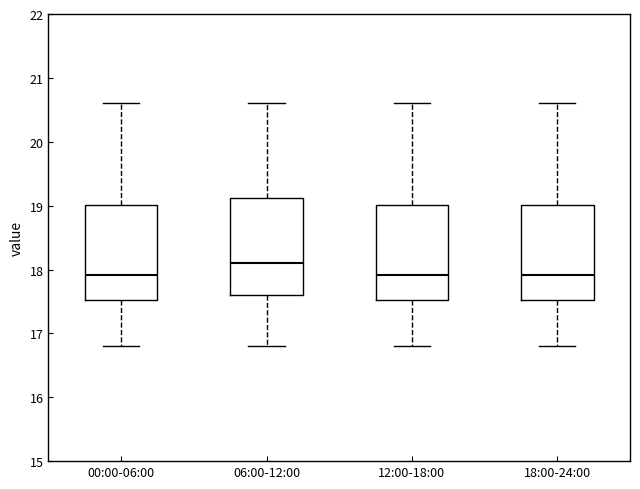

Reading left to right, read every box against the y-axis: the position of its median line, the range the box covers, and the ends of its whiskers. The values are not printed on the chart, so give them approximately, as read against the axis.

00:00-06:00: median 17.9, box 17.5 to 19.0, whiskers 16.8 to 20.6
06:00-12:00: median 18.1, box 17.6 to 19.1, whiskers 16.8 to 20.6
12:00-18:00: median 17.9, box 17.5 to 19.0, whiskers 16.8 to 20.6
18:00-24:00: median 17.9, box 17.5 to 19.0, whiskers 16.8 to 20.6